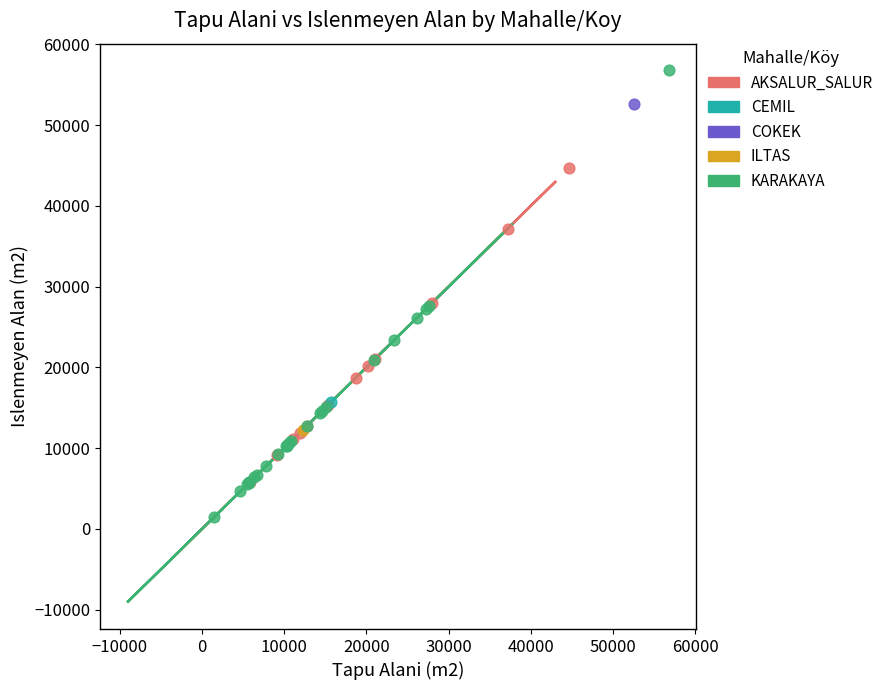

What are all the series names shown in the legend?

AKSALUR_SALUR, CEMIL, COKEK, ILTAS, KARAKAYA